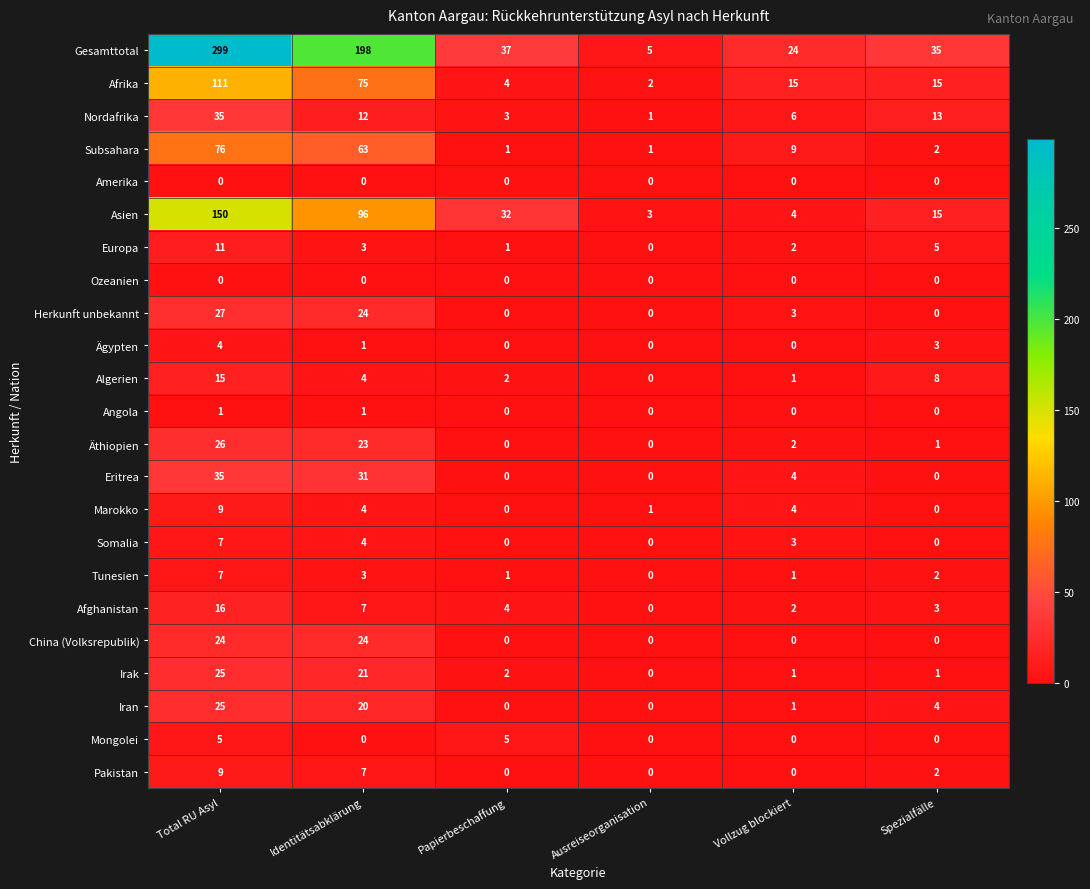

The value of Afghanistan at Papierbeschaffung is 4. True or false?

True